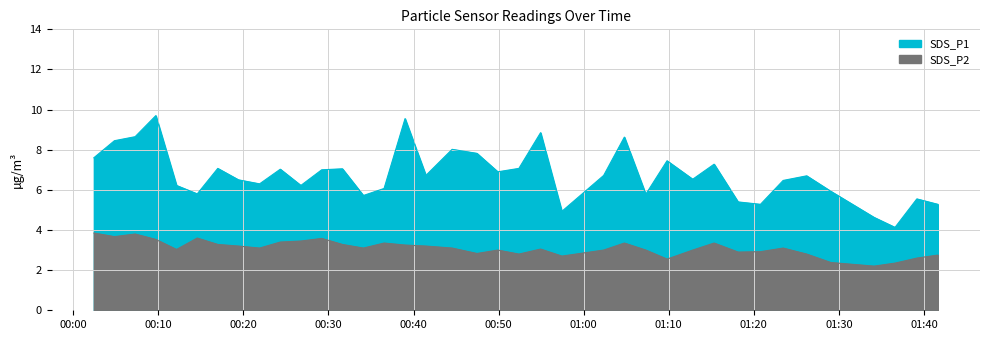

Is it true that SDS_P2 equals 4.8 at 2022/09/21 01:26:13?

False